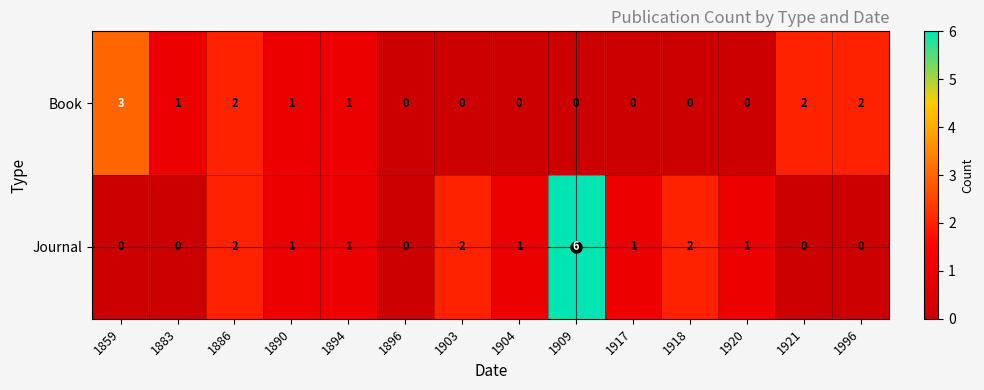

Which series has the largest range (max minus min)?

Journal